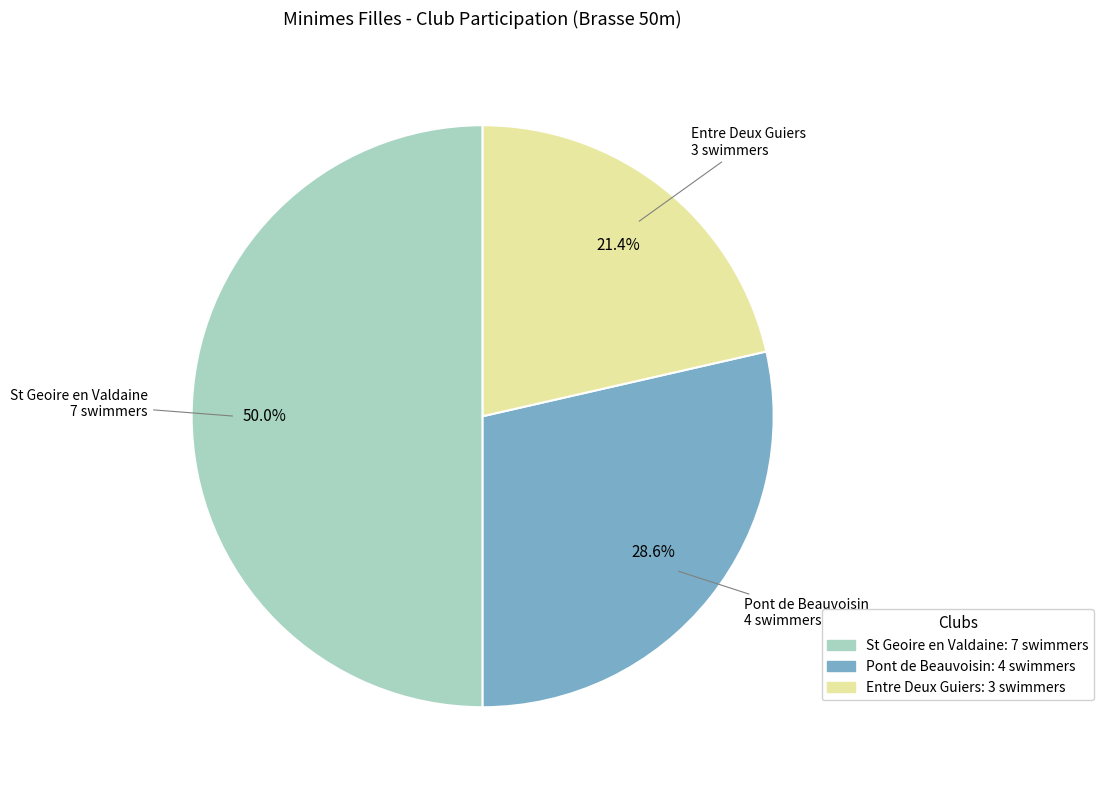

Combined, do Entre Deux Guiers and St Geoire en Valdaine account for over 50%?

Yes